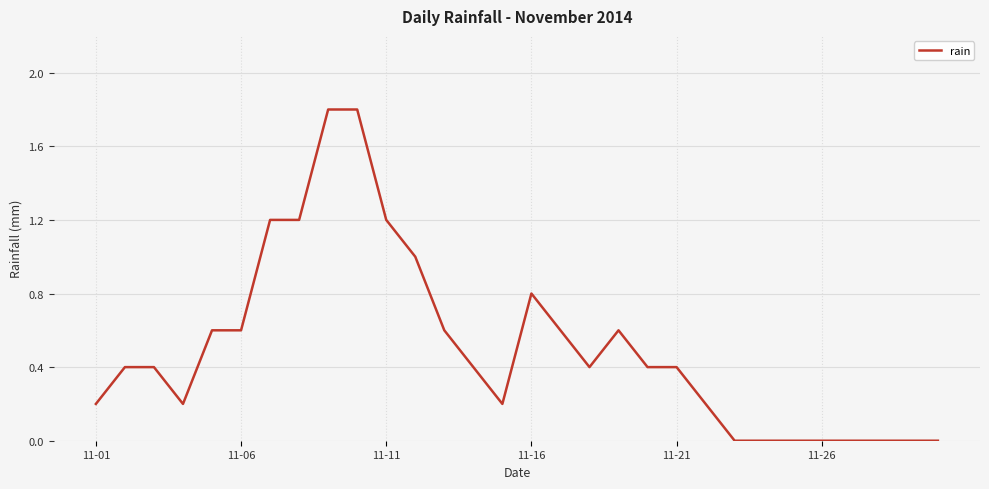

What is the difference between the maximum and minimum values?

1.8